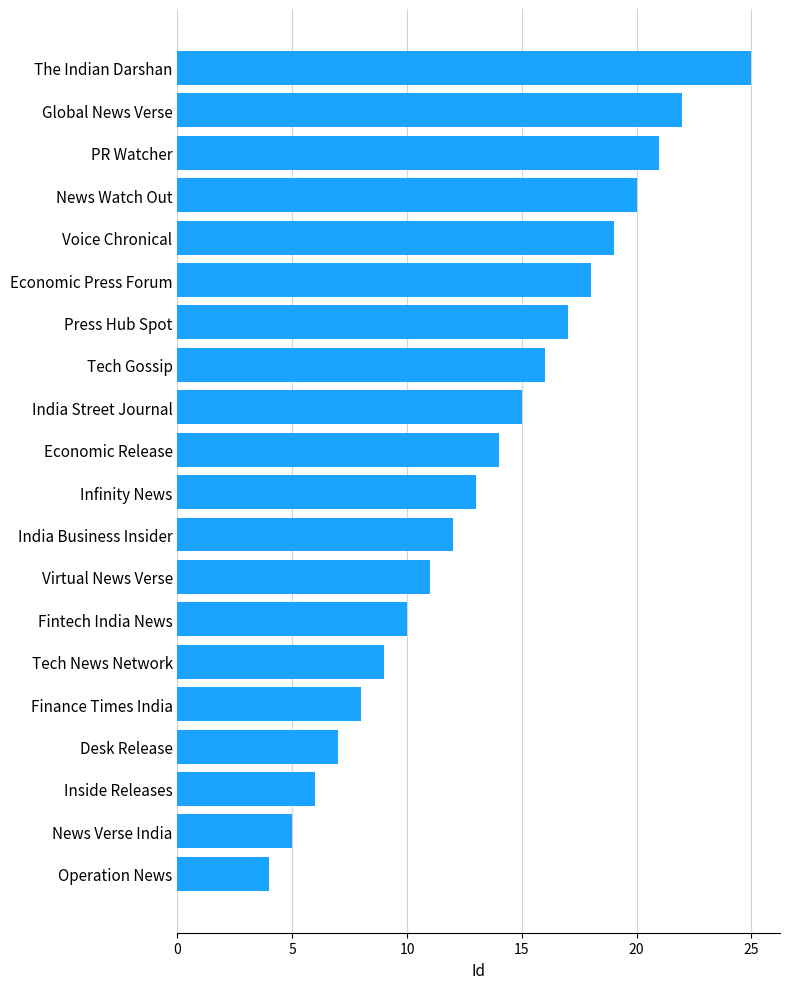

What is the label of the 14th bar from the top?

Fintech India News